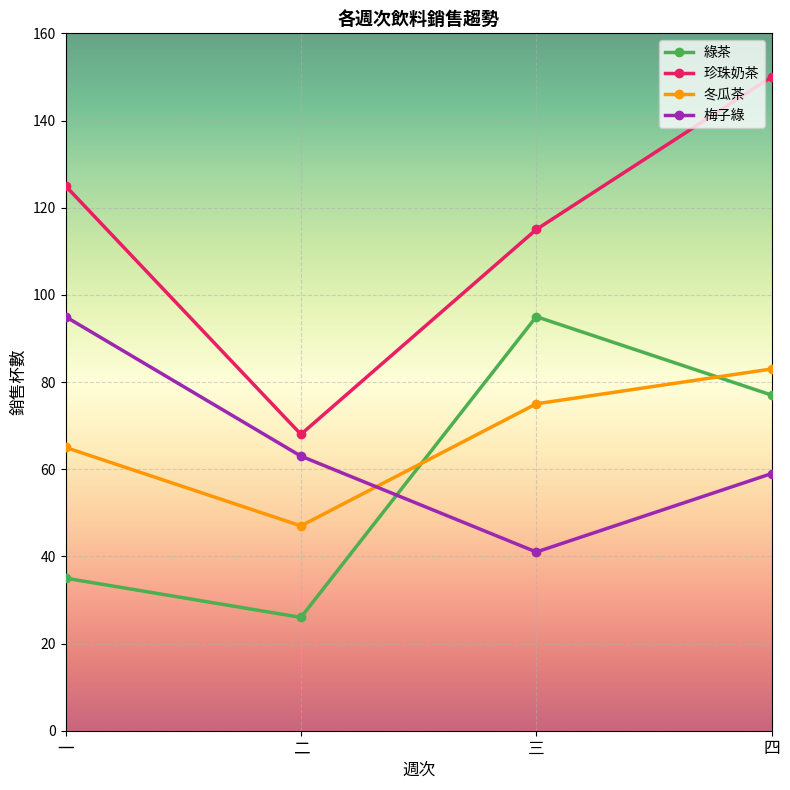

Is this an area chart (filled region under the line)?

No